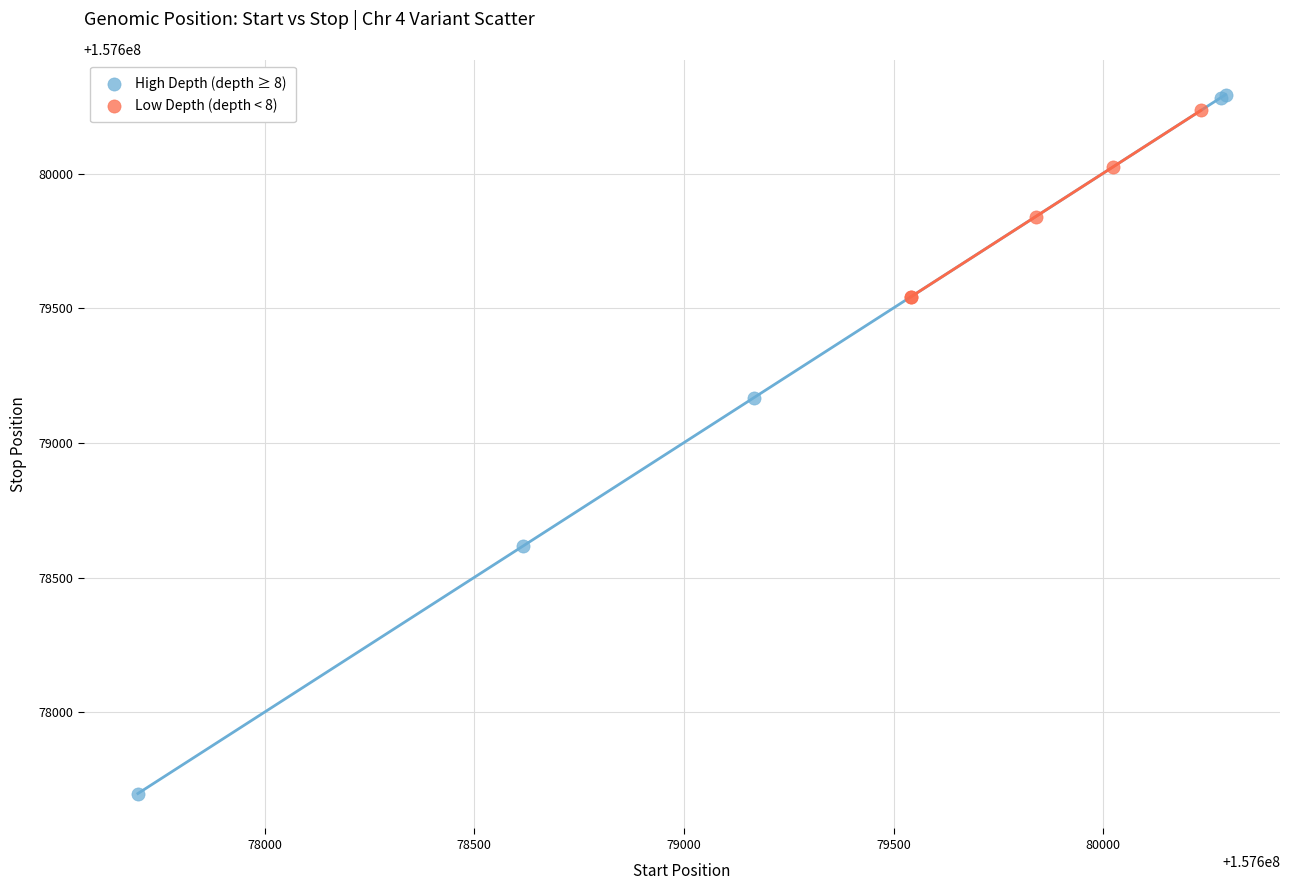

Which series reaches the minimum Y coordinate?

High Depth (depth ≥ 8)